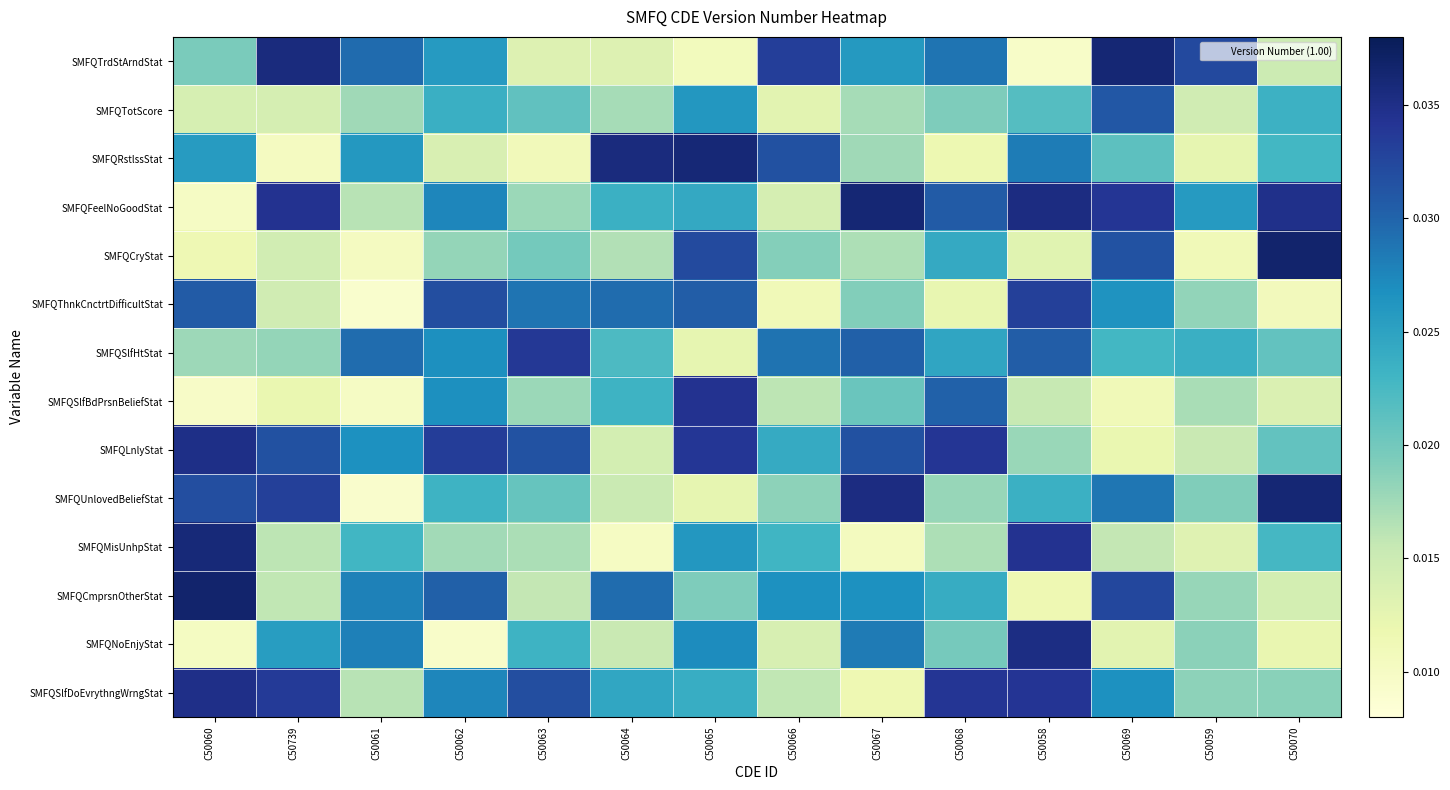

Count the number of data series in this chart.

14